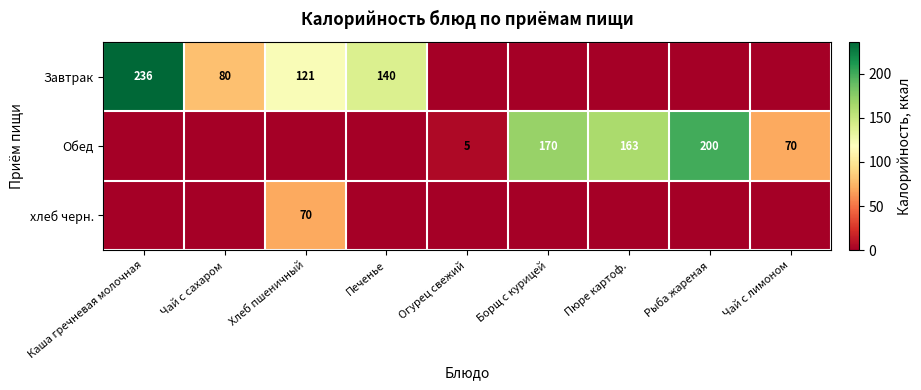

The Обед series shows 236 at Пюре картоф.. True or false?

False